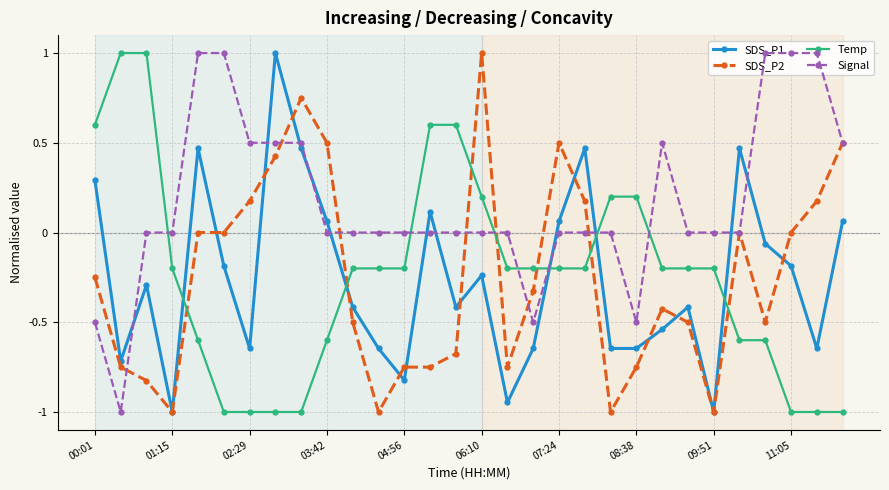

True or false: SDS_P2 has more than 2 interior local peaks.

True